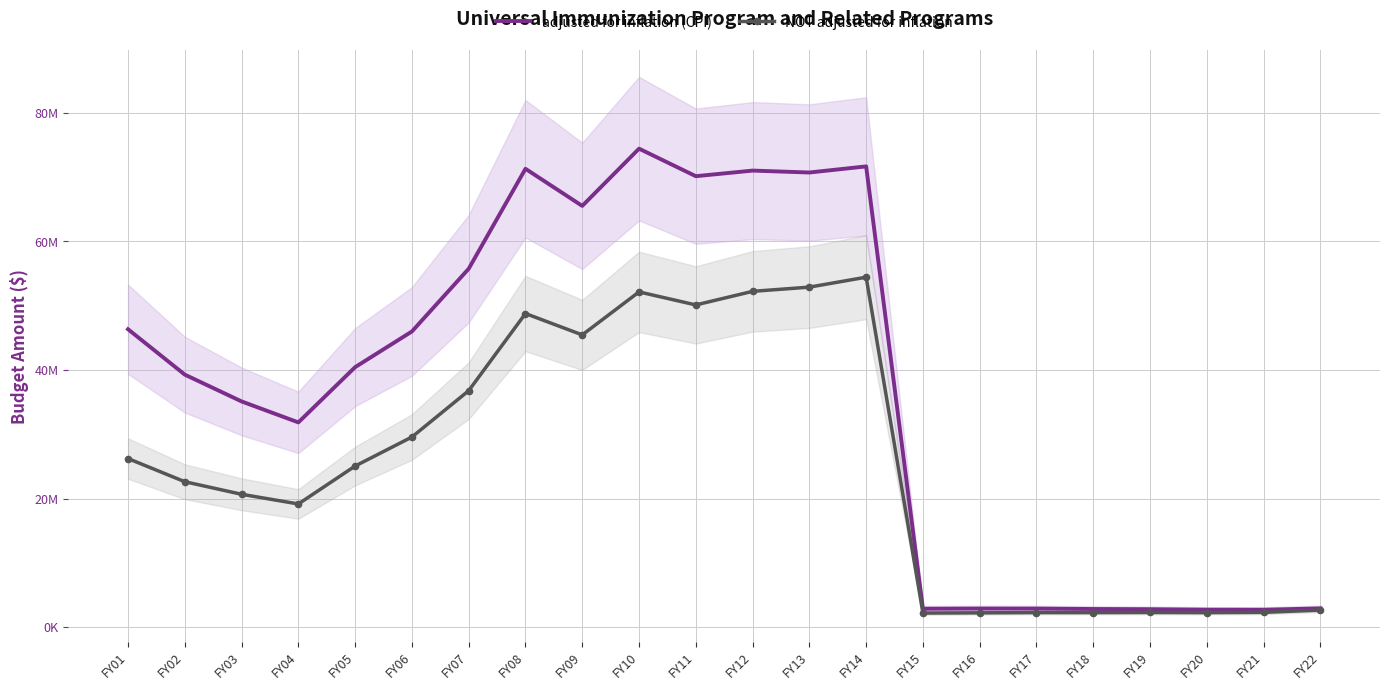

How many distinct data groups are displayed?

2